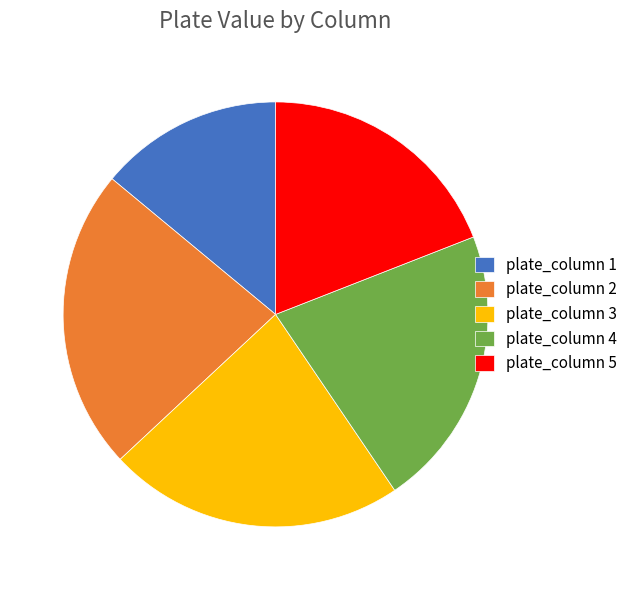

Count the number of slices in the pie.

5